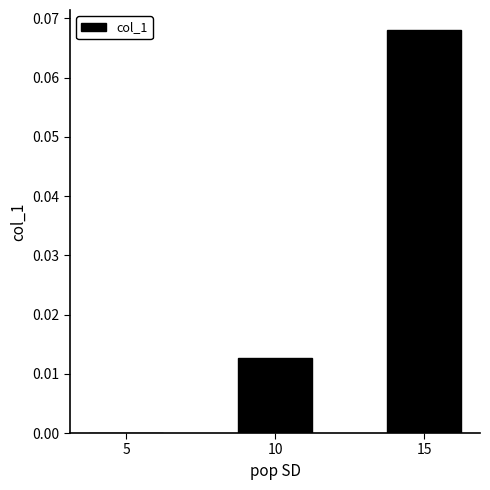

What is the sum of all values?

0.1